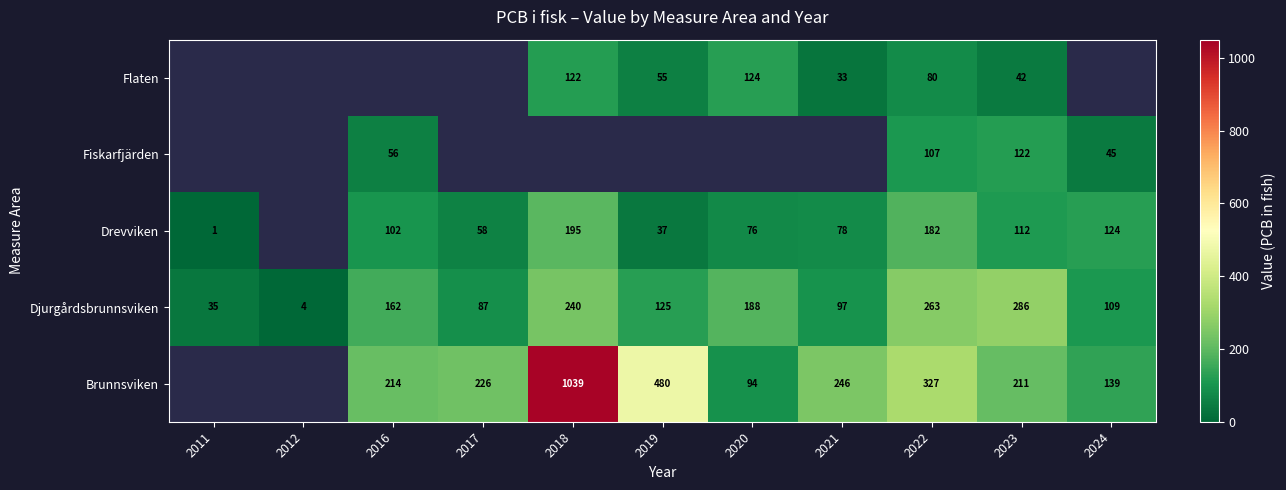

Is the value of Djurgårdsbrunnsviken at 2018 greater than the value of Brunnsviken at 2024?

Yes